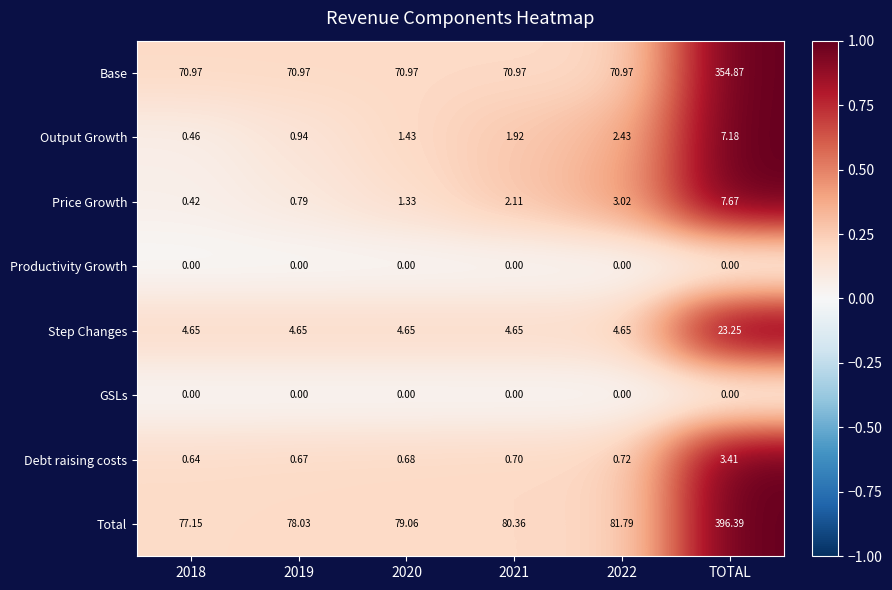

At which category does the chart reach its peak across all series?

TOTAL